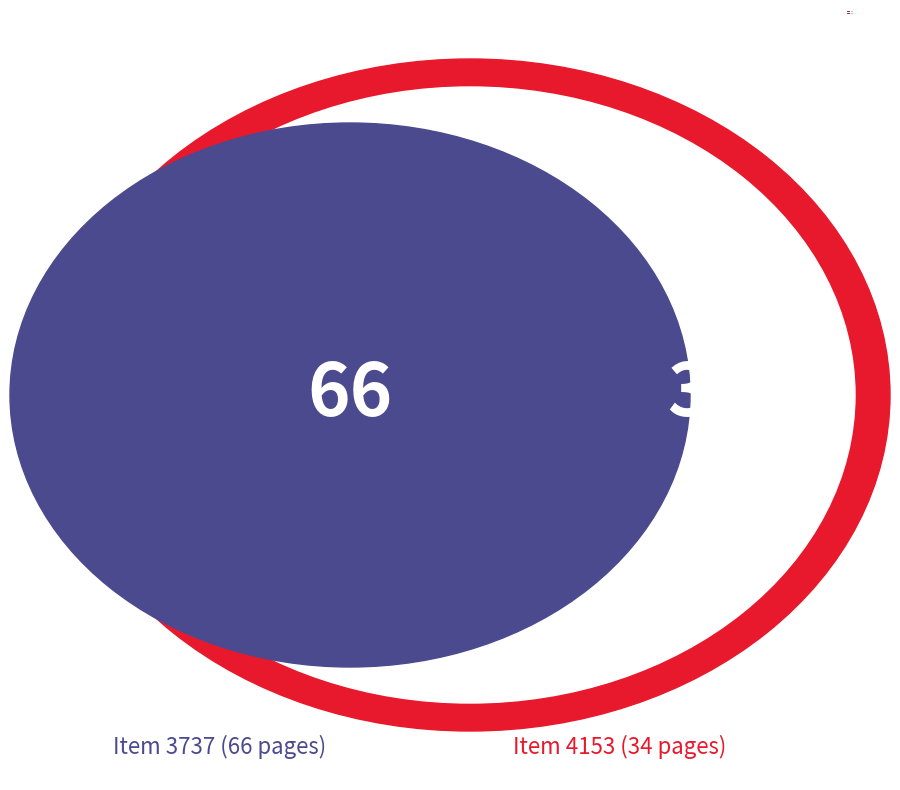

Which slice is the largest?

3737